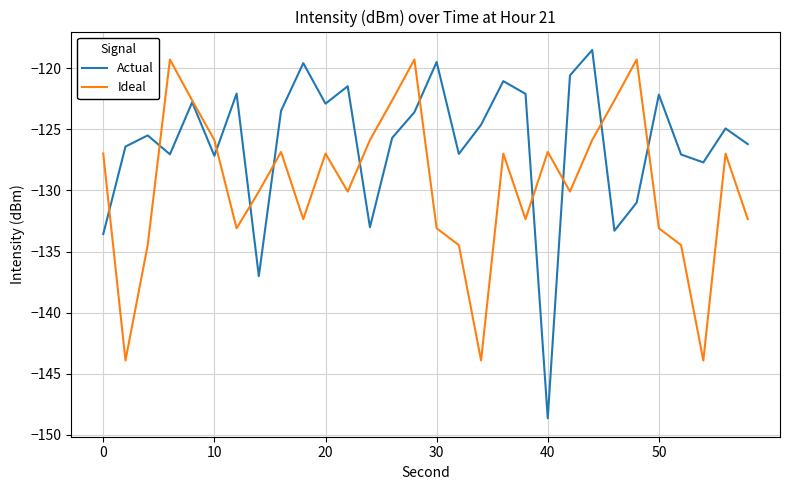

What is the maximum value shown in the chart?

-118.5